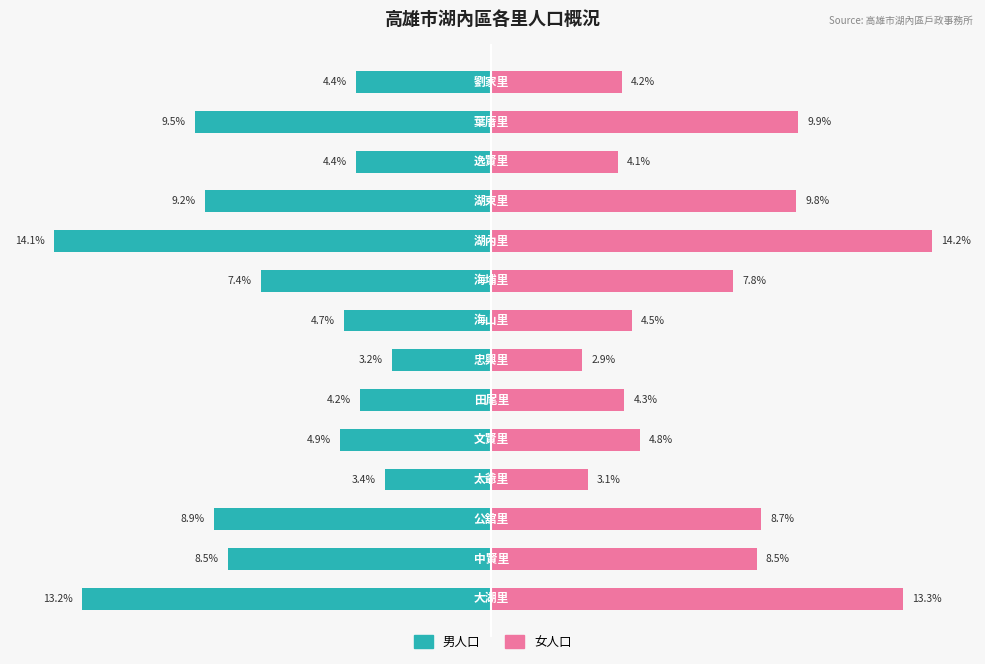

Rank the series by their average value, from highest to lowest.

女人口, 男人口